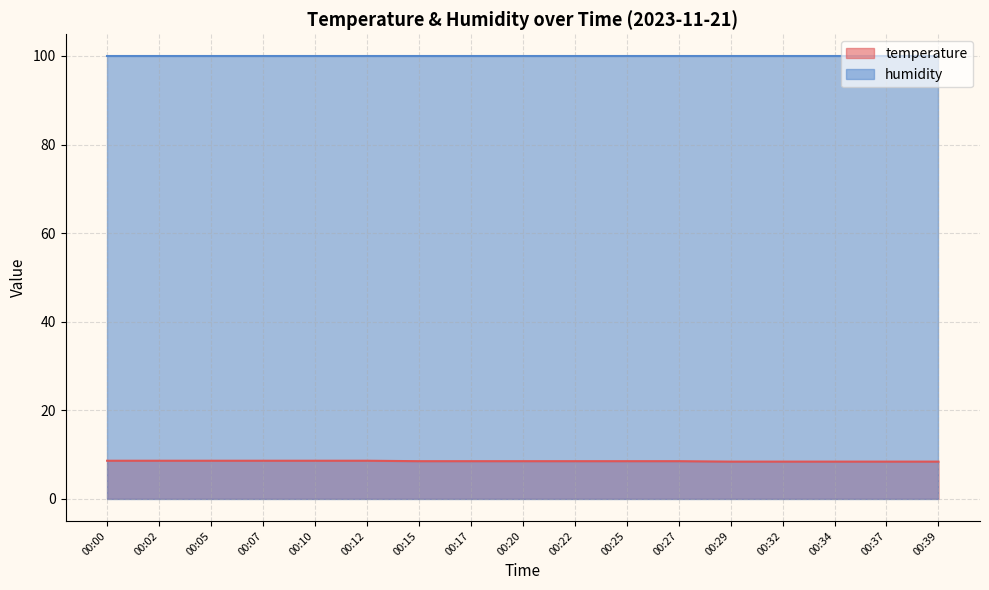

What is the sum of the values at 00:34 and 00:27?

16.9